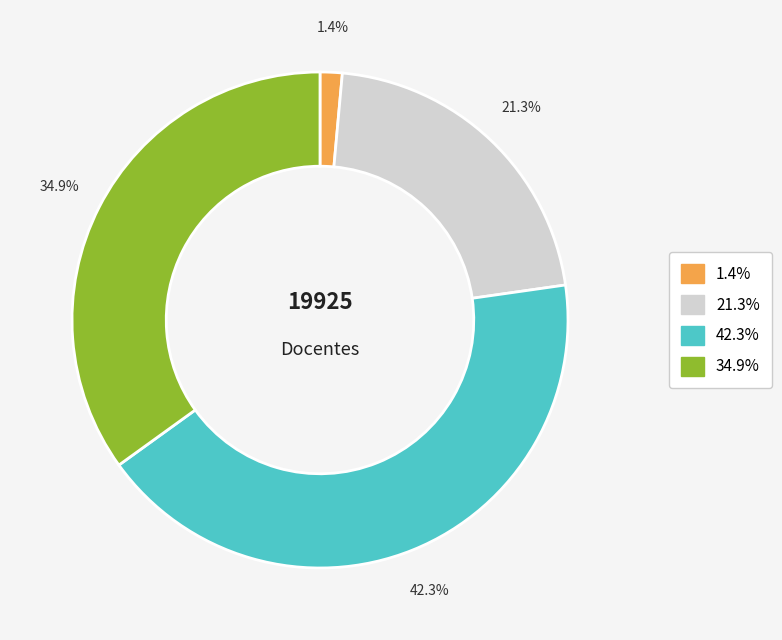

Is there a majority slice in this chart?

No